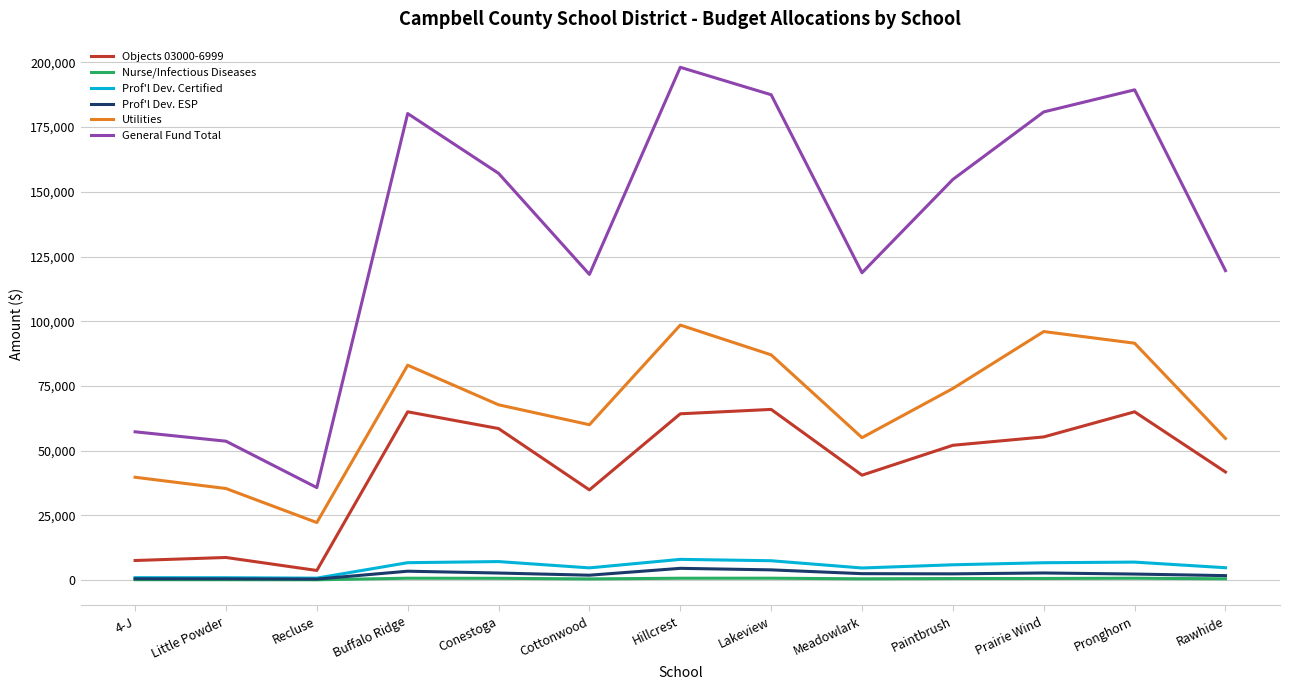

The value of General Fund Total at 4-J is 57262.5. True or false?

True